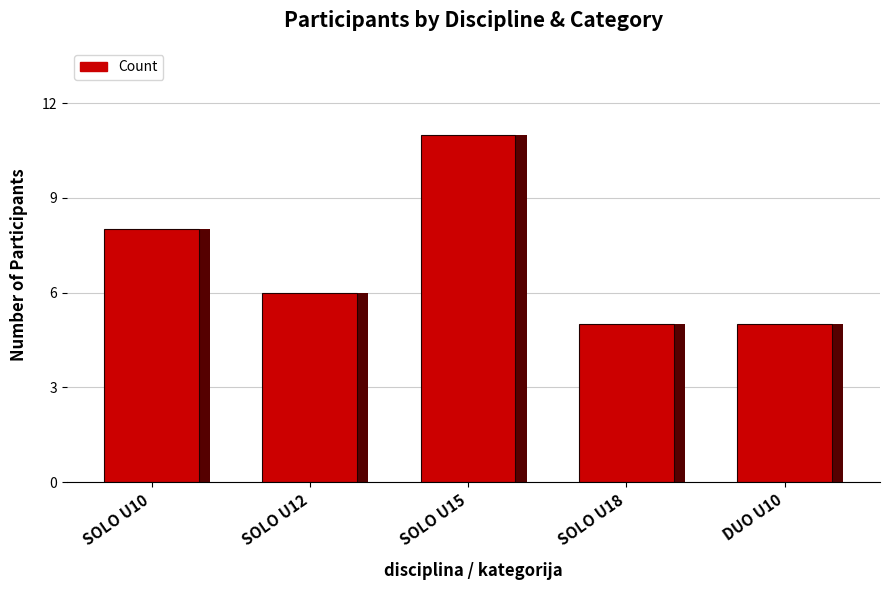

What is the label of the 2nd bar from the left?

SOLO U12